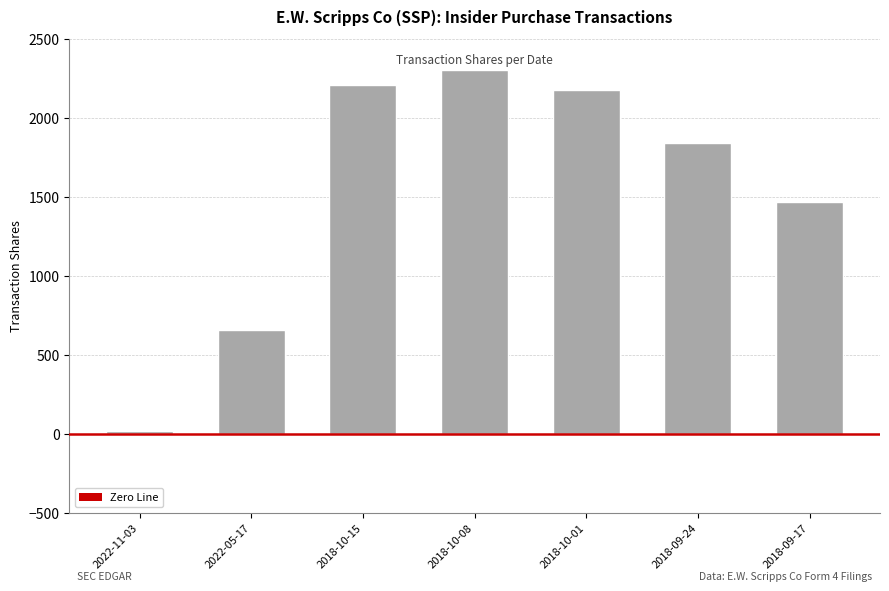

Is it true that the value at 2022-05-17 is 1115?

False